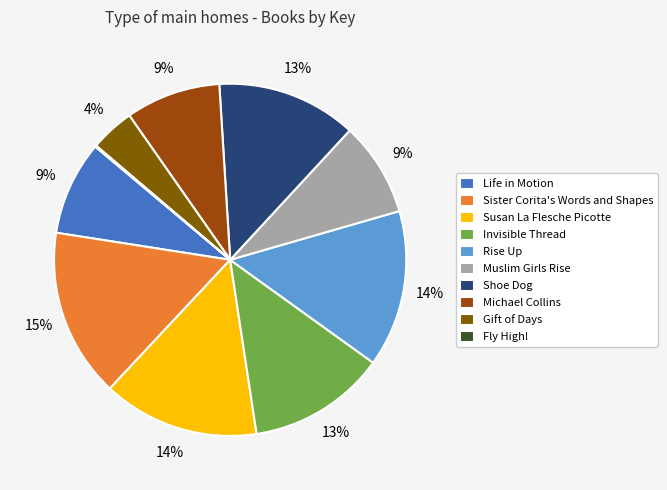

To the nearest percent, what is the difference between the Shoe Dog and Muslim Girls Rise slice percentages?

4%